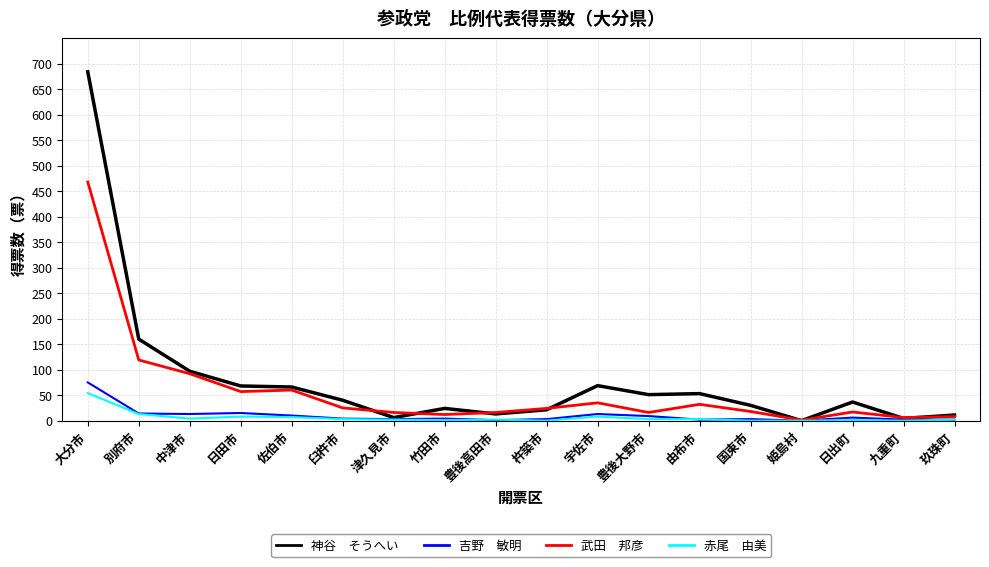

At which category is the sum across all series the highest?

大分市